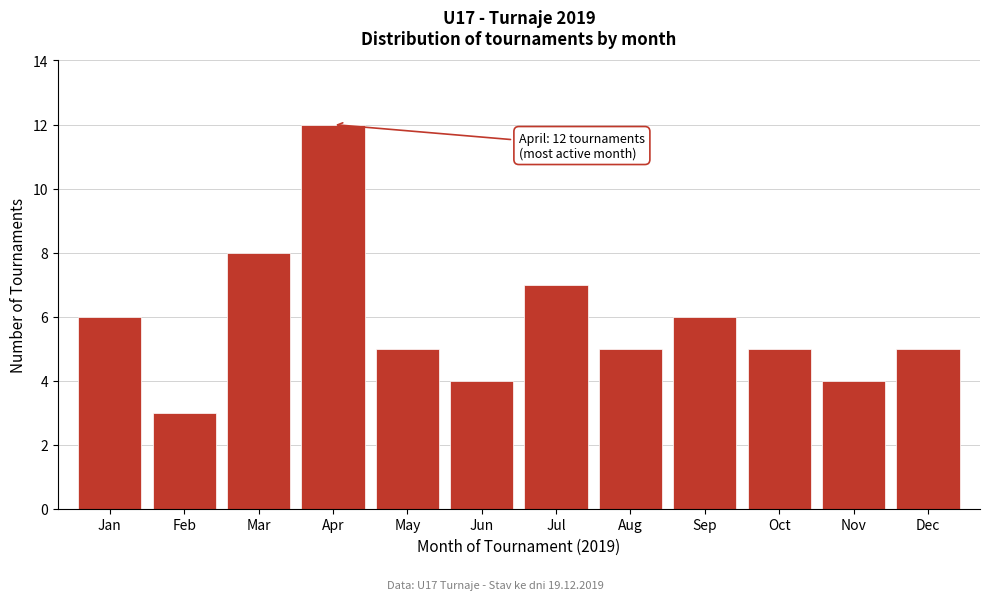

Reading right to left, list all the values displayed in this chart.

Dec=5	Nov=4	Oct=5	Sep=6	Aug=5	Jul=7	Jun=4	May=5	Apr=12	Mar=8	Feb=3	Jan=6